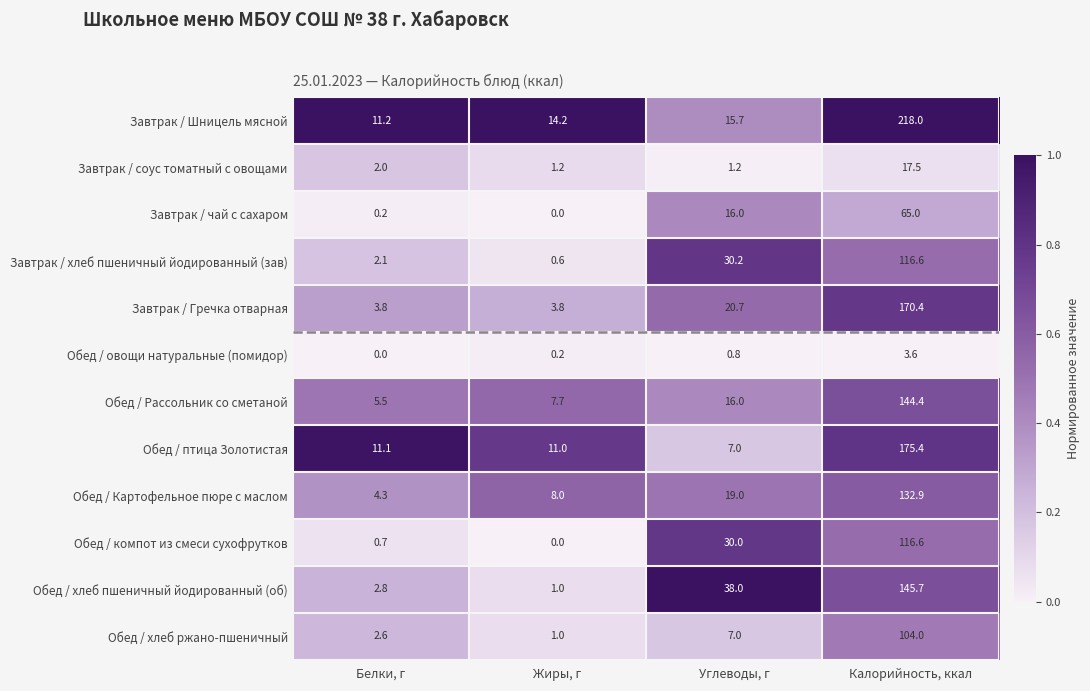

Which series has the widest spread of values?

Завтрак / Шницель мясной